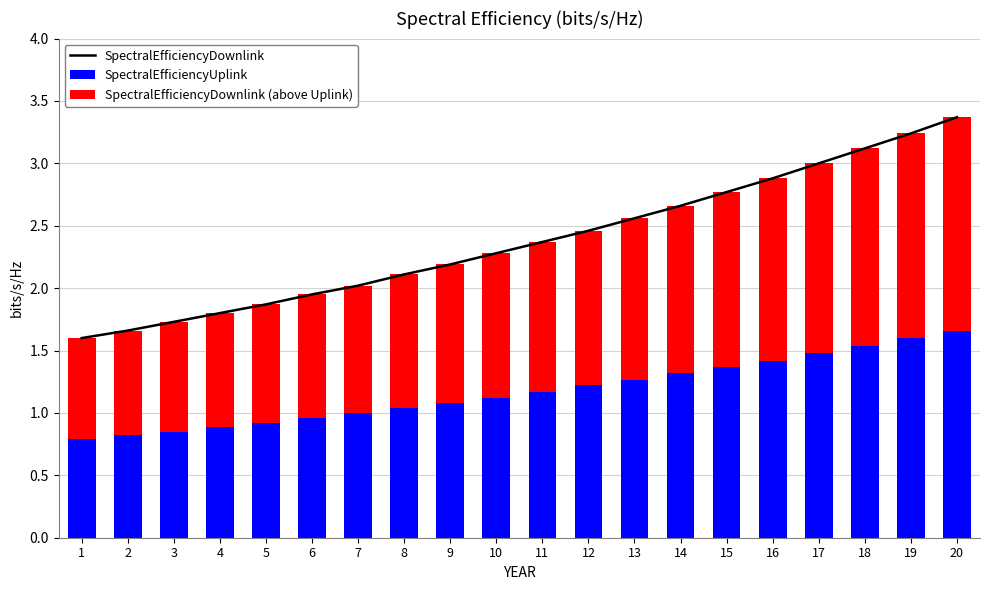

True or false: SpectralEfficiencyDownlink has a value of 2.9 at 16.

True